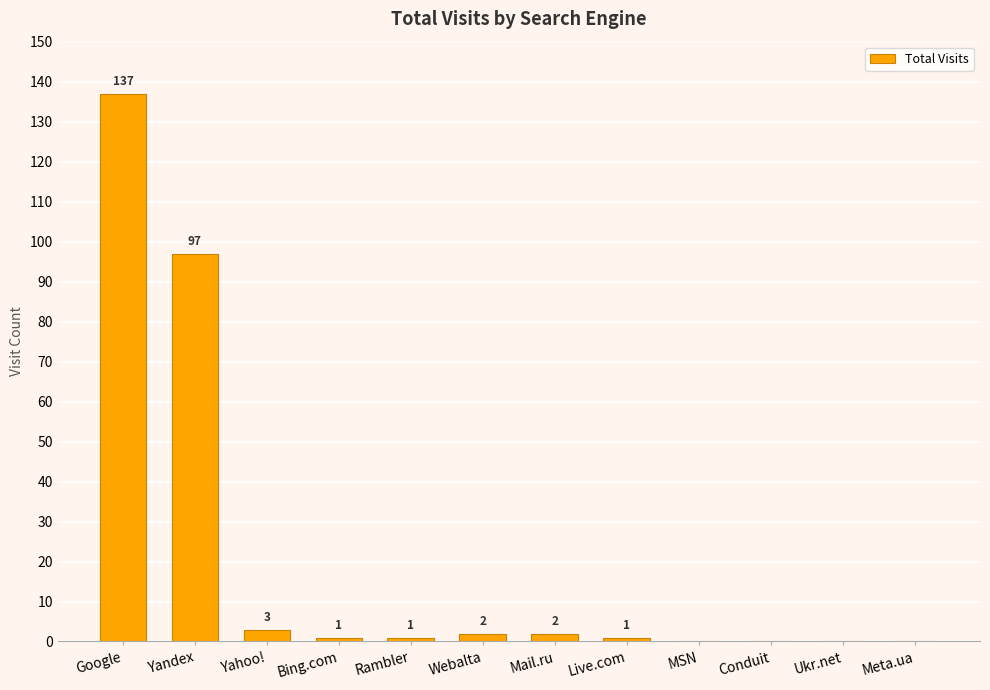

Where does the data first go above 1?

Google